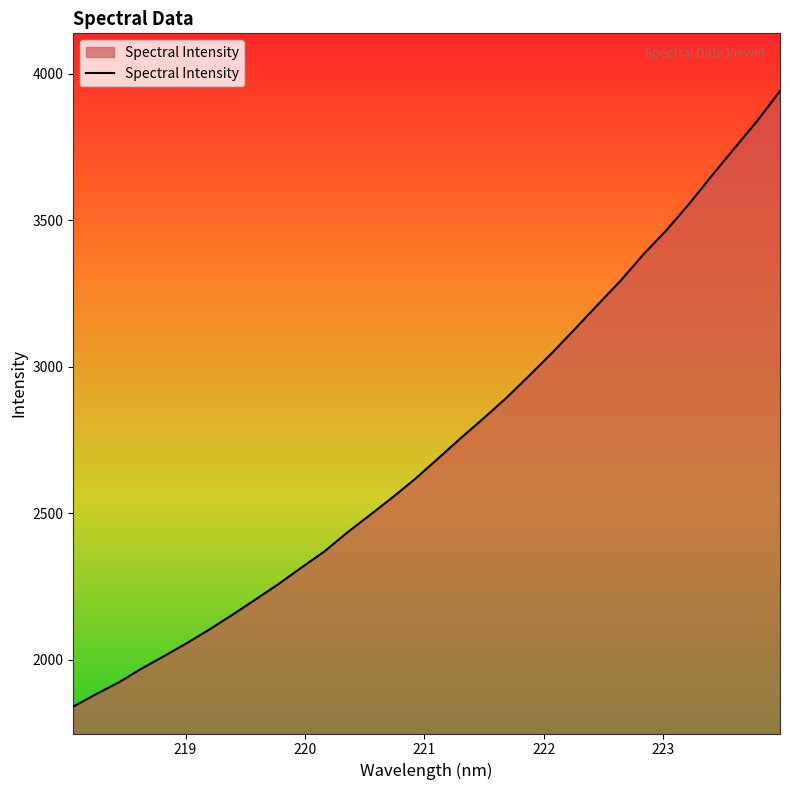

What is the maximum value shown in the chart?

3940.8